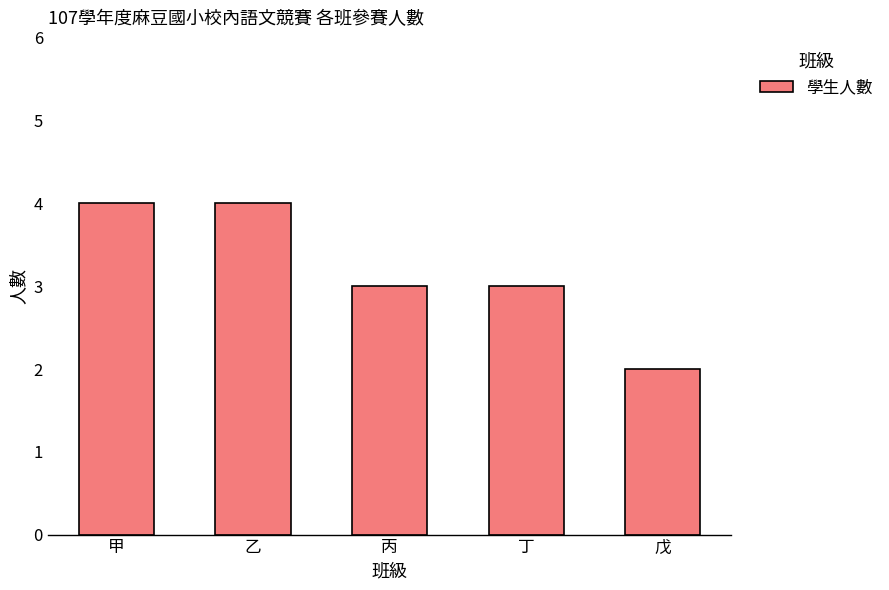

At which label does the data first exceed 3?

甲